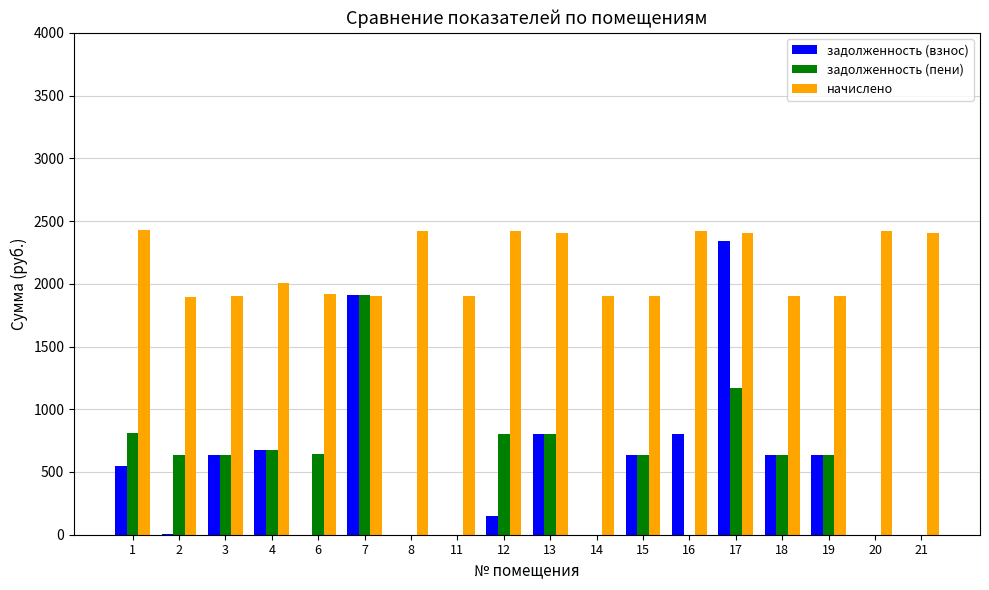

What is the total value across all series at 18?

3167.1